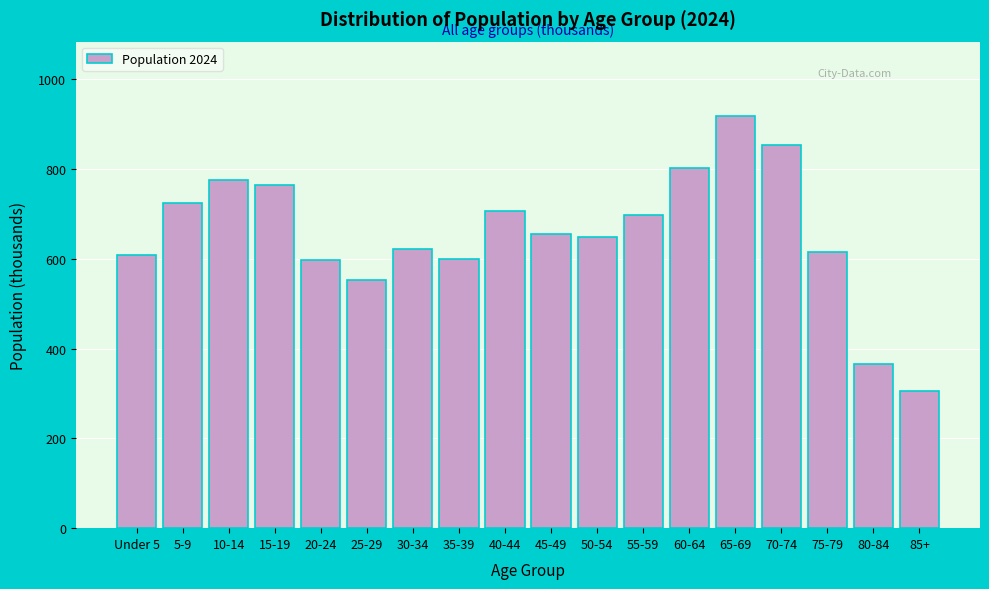

What value does the data have at 65-69, to the nearest 10?

920